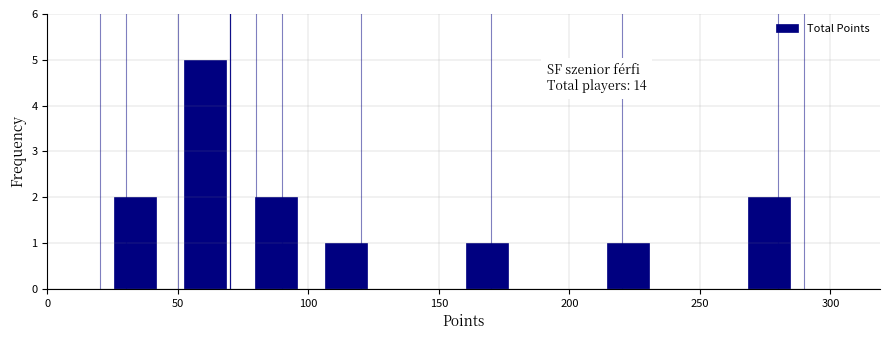

Over which range of the x-axis is the bar tallest?

47 to 74